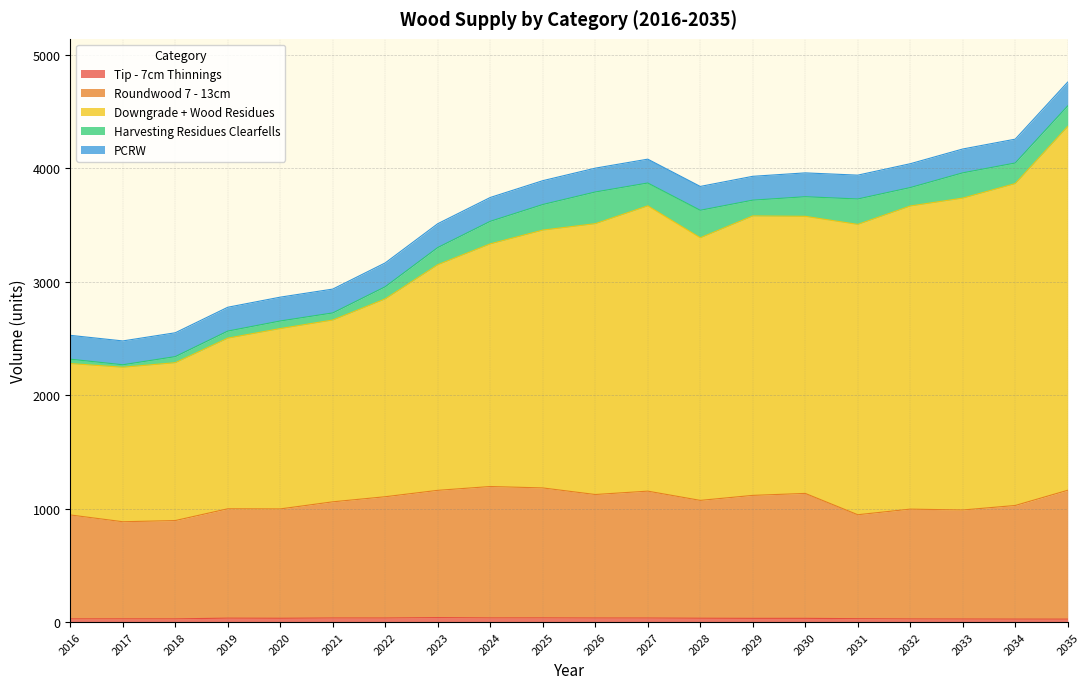

In Tip - 7cm Thinnings, how many points are higher than both neighbors (excluding endpoints)?

6